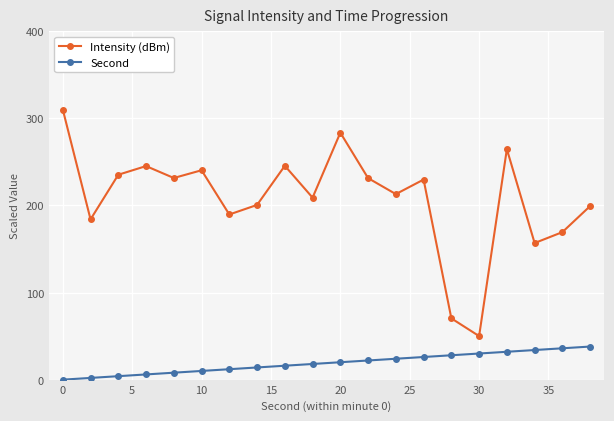

What is the average value of the Second series?

19.0